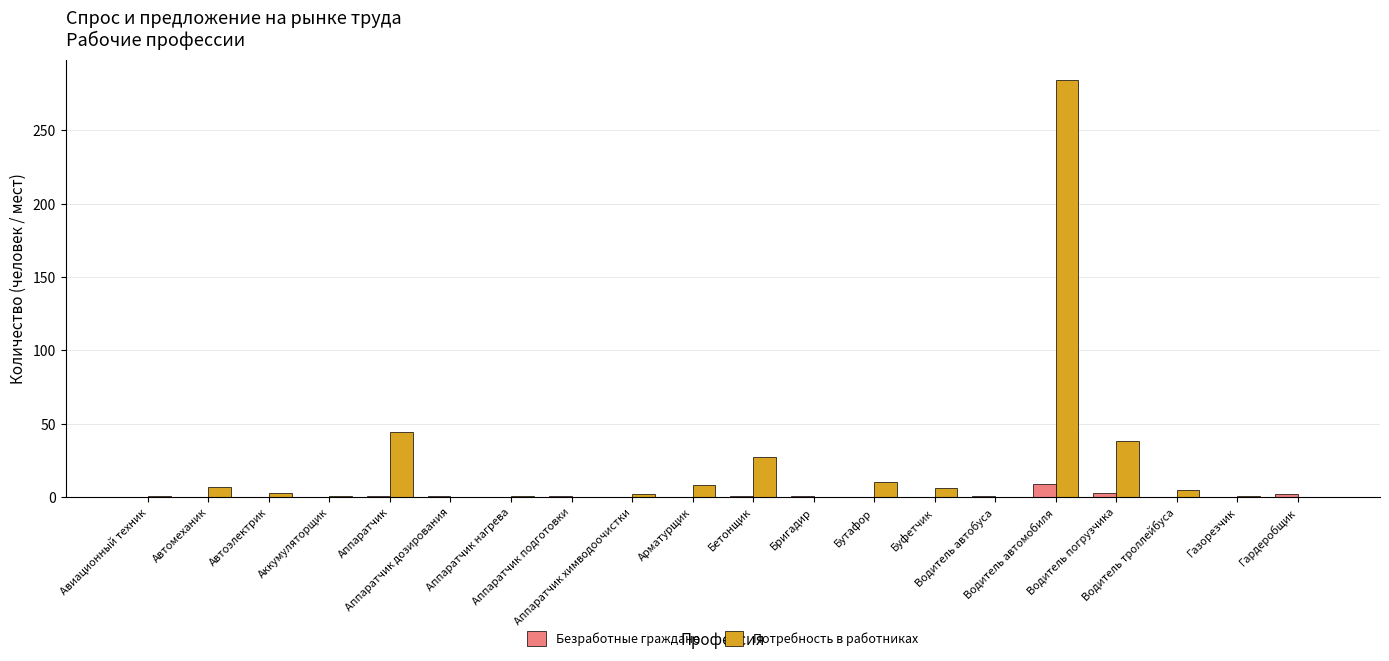

How many distinct data groups are displayed?

2